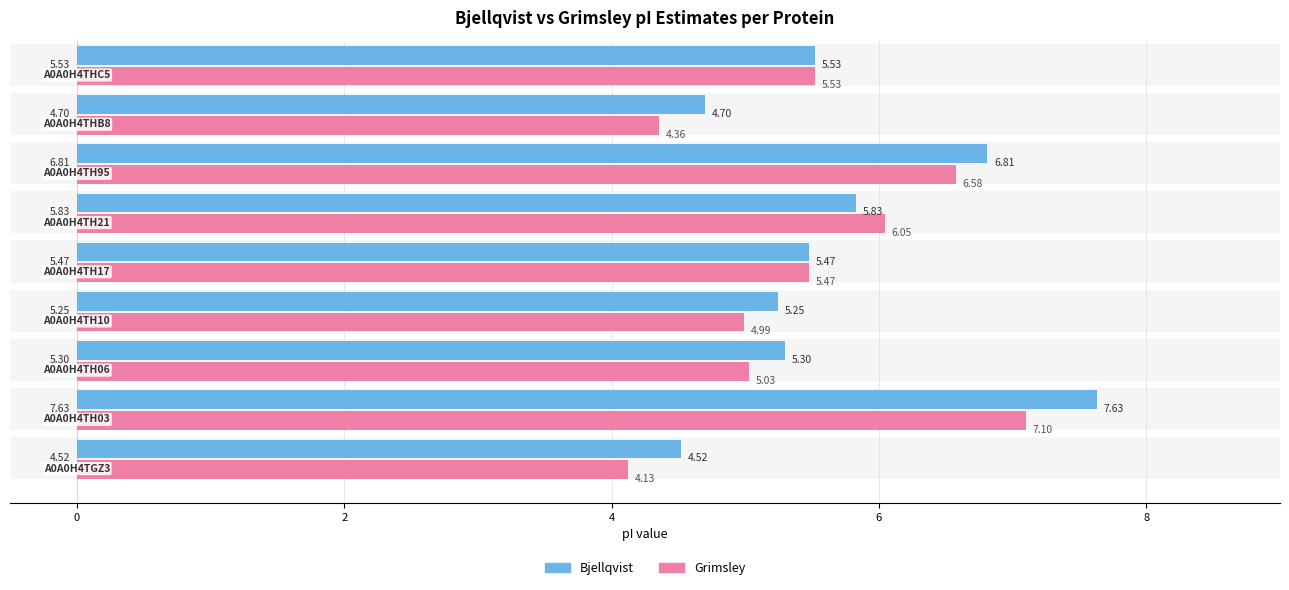

What is the greatest value displayed?

7.6